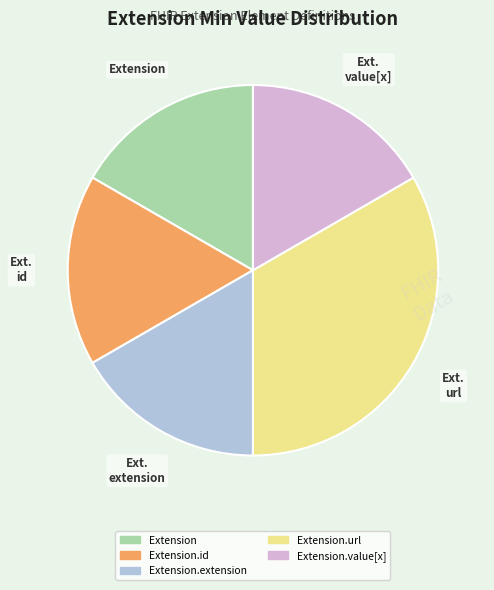

Does any single category account for the majority?

No